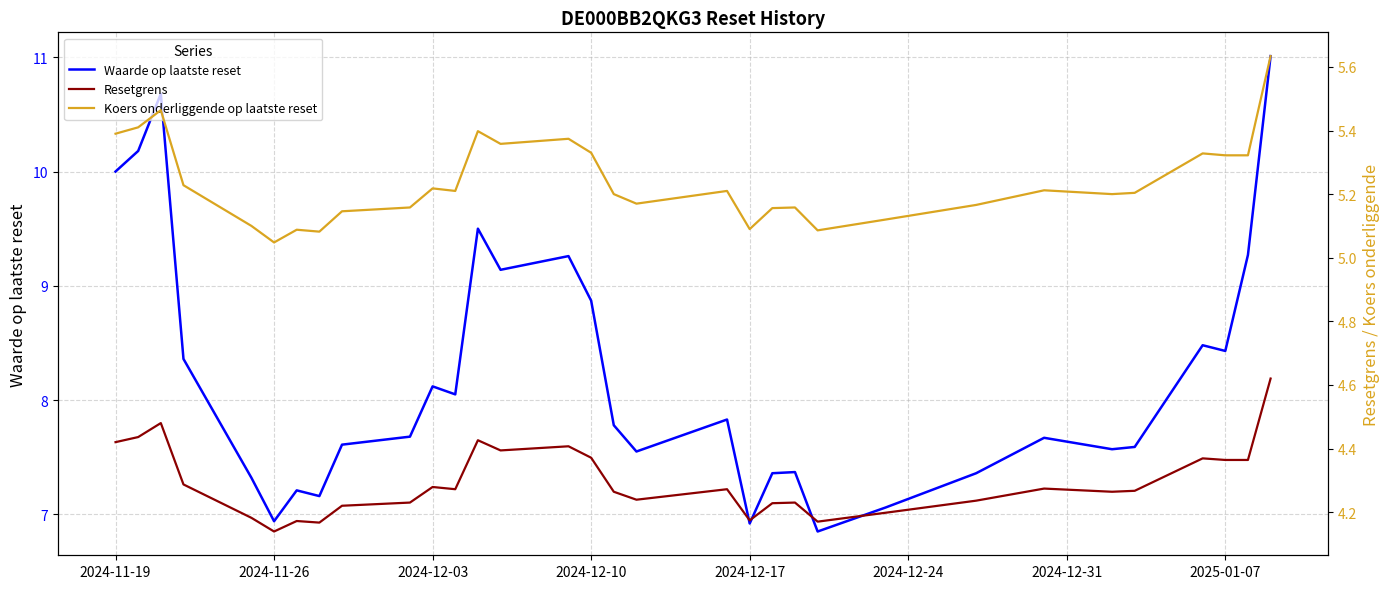

True or false: Resetgrens and Waarde op laatste reset cross at least once.

False